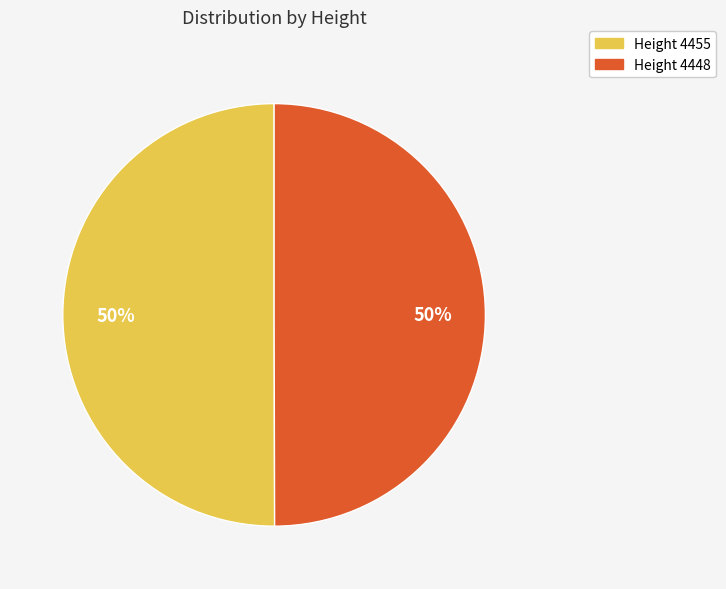

To the nearest percent, what is the average slice percentage?

50%